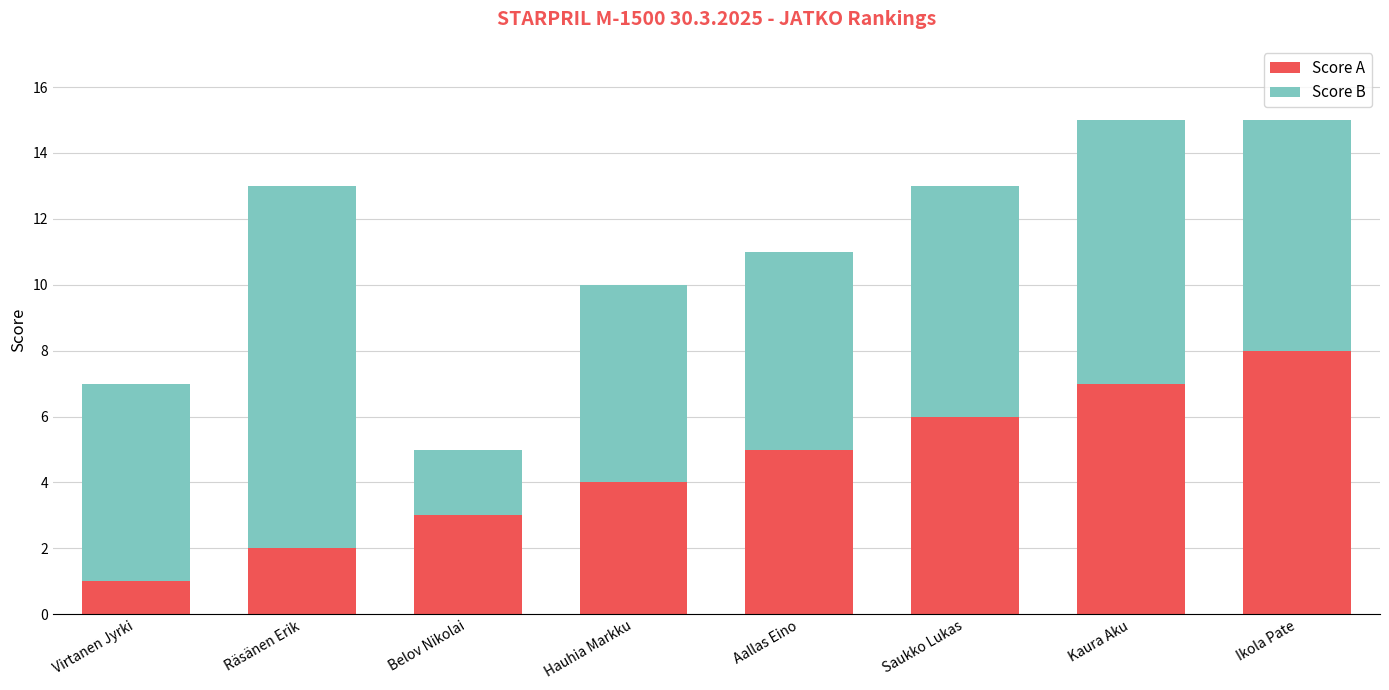

List the labels in order of Score A value, largest first.

Ikola Pate, Kaura Aku, Saukko Lukas, Aallas Eino, Hauhia Markku, Belov Nikolai, Räsänen Erik, Virtanen Jyrki